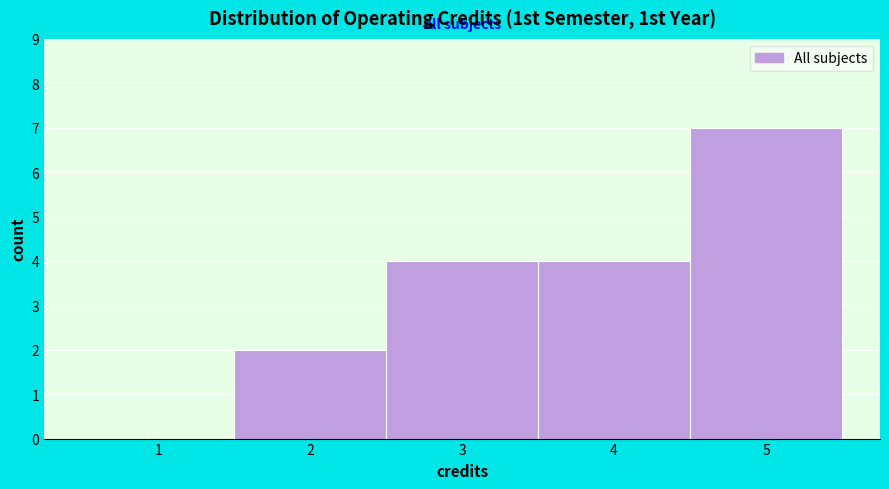

Reading left to right, extract all data points from this chart.

1=0	2=2	3=4	4=4	5=7